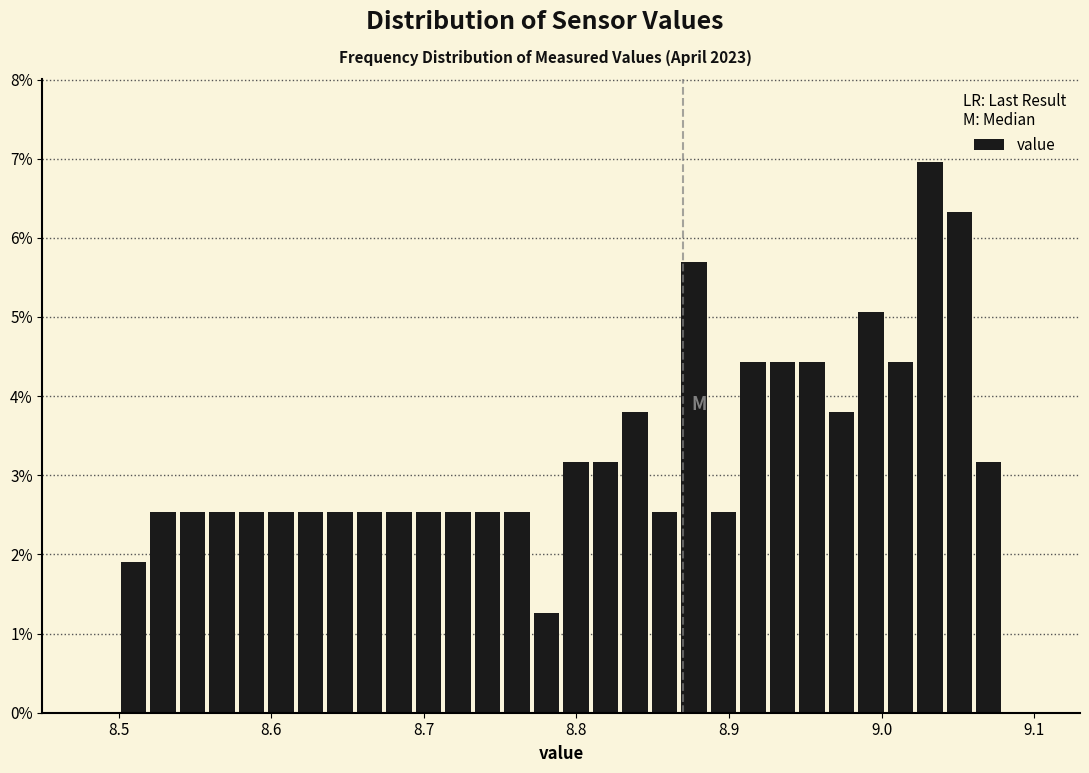

Read against the x-axis, roughly where is the centre of the tallest bar?

9.03